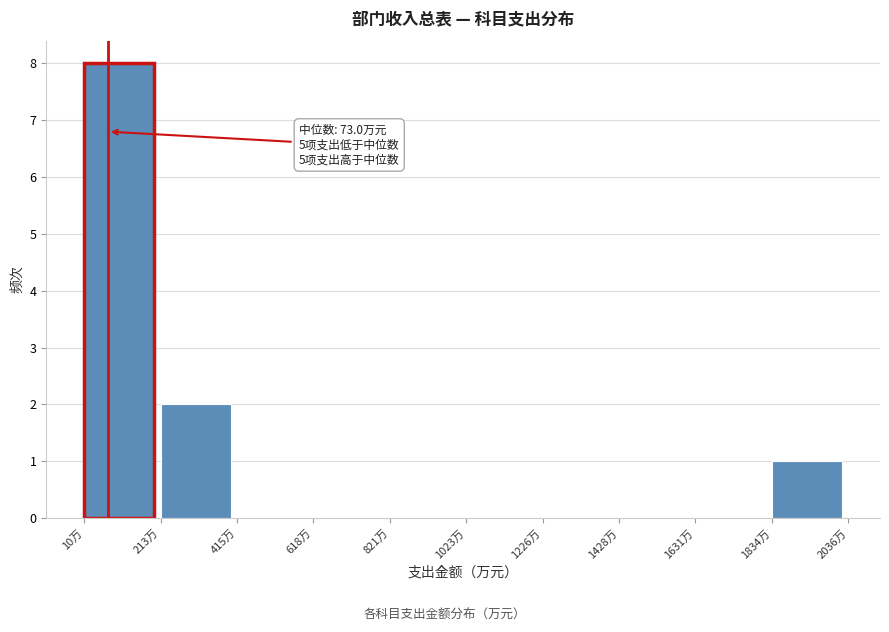

Over which range of the x-axis is the bar tallest?

0 to 200